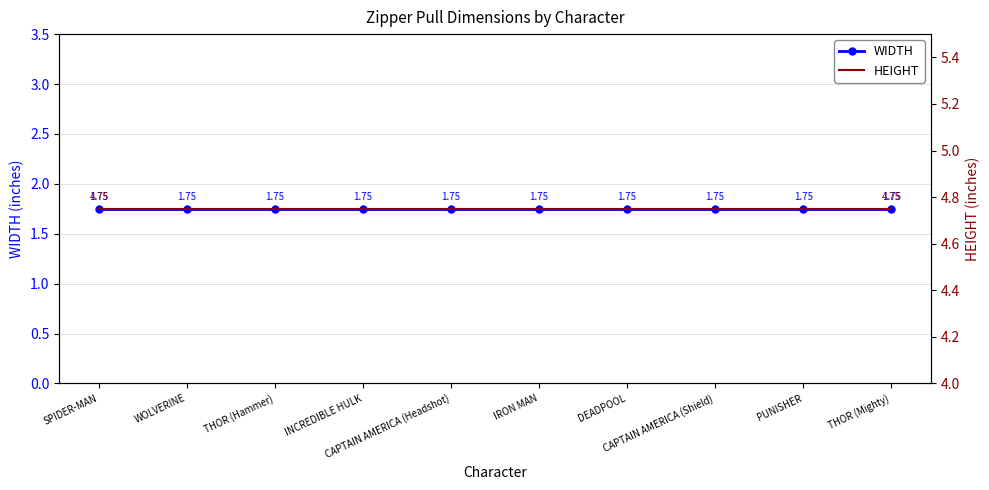

Reading right to left, extract all data points from this chart.

WIDTH: 1.8	1.8	1.8	1.8	1.8	1.8	1.8	1.8	1.8	1.8
HEIGHT: 4.8	4.8	4.8	4.8	4.8	4.8	4.8	4.8	4.8	4.8